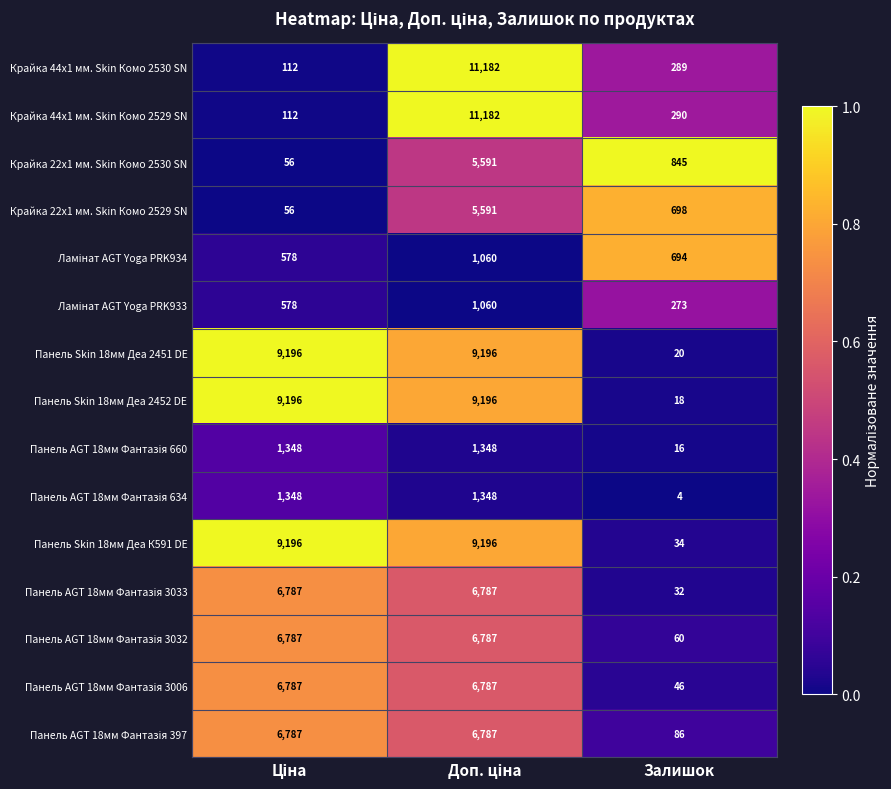

What is the minimum value shown in the chart?

4